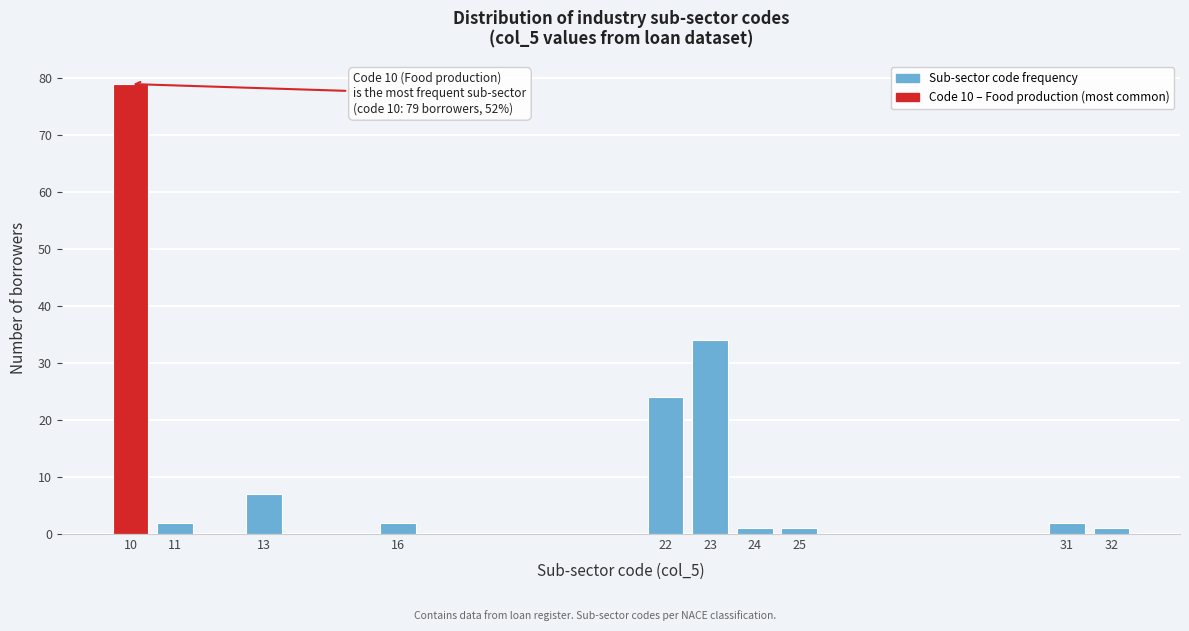

Reading left to right, what are all the values shown in this chart?

10=79	11=2	13=7	16=2	22=24	23=34	24=1	25=1	31=2	32=1